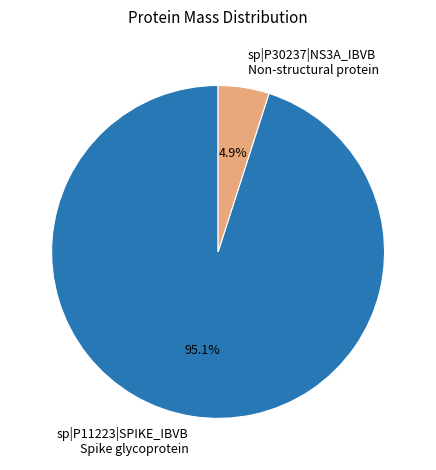

To the nearest percent, what percentage of the pie is sp|P11223|SPIKE_IBVB Spike glycoprotein?

95%